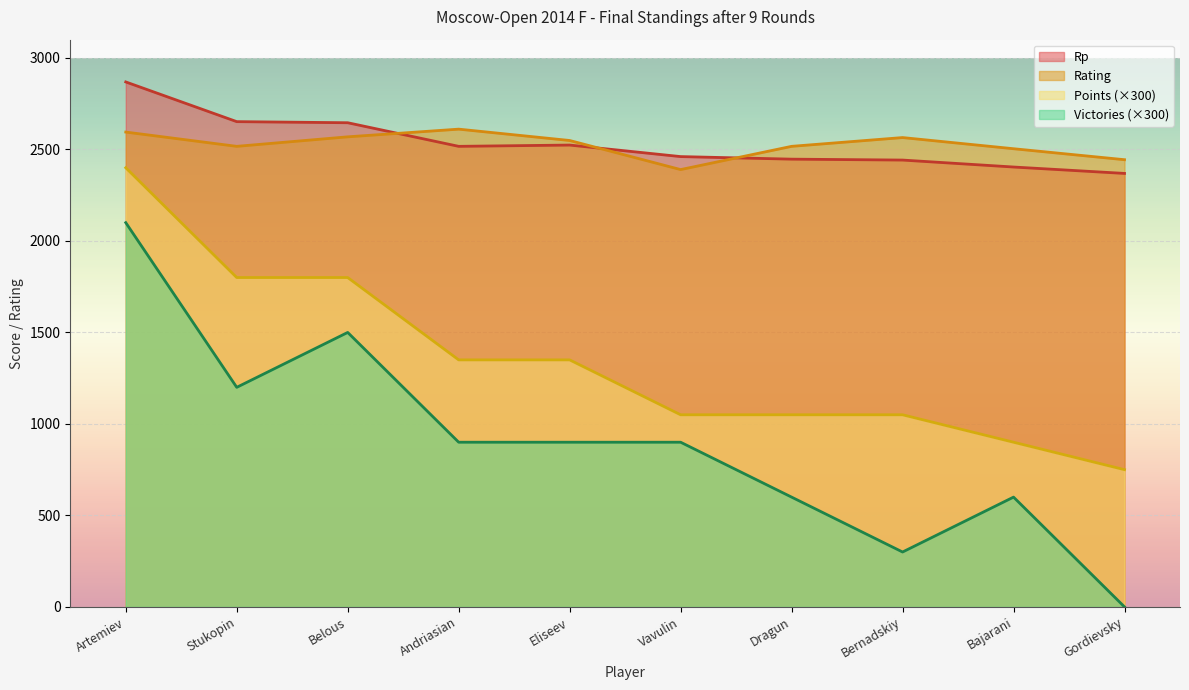

True or false: Victories has a value of 0 at Gordievsky.

True